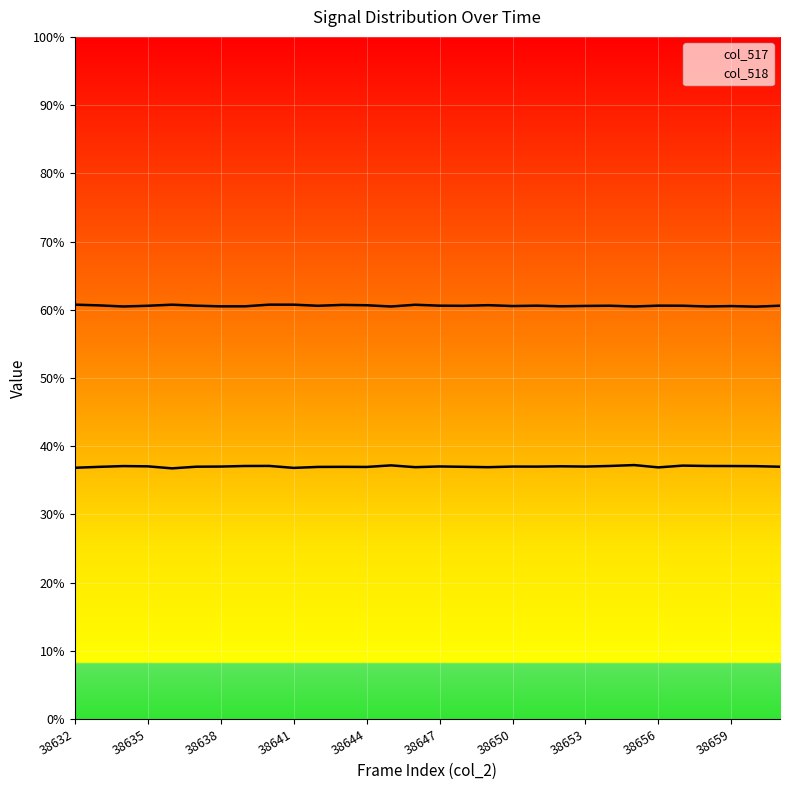

How many lines are shown in the chart?

2